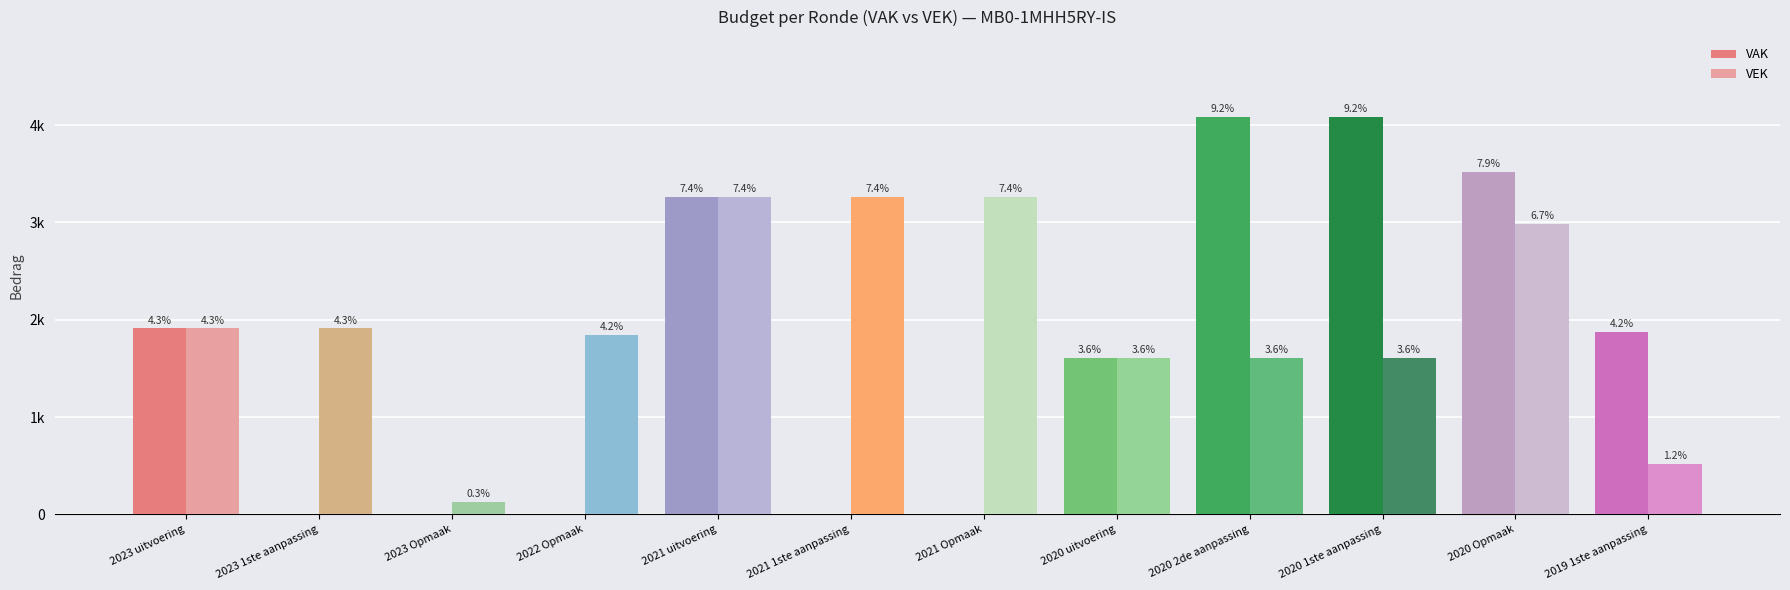

The value of VEK at 2020 2de aanpassing is 1609. True or false?

True